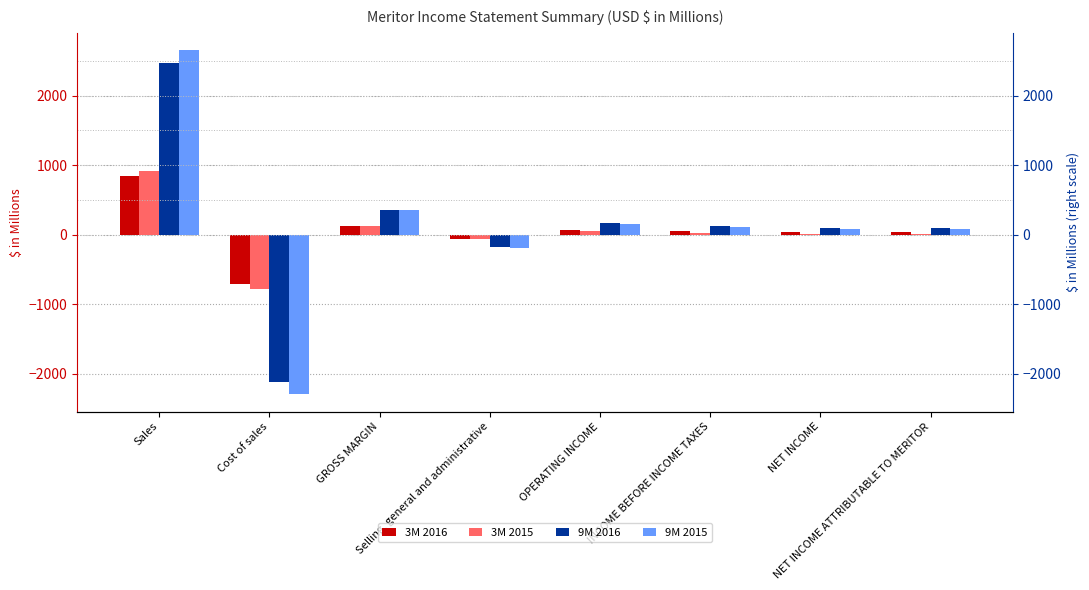

Which series changed the most between Cost of sales and INCOME BEFORE INCOME TAXES?

9M 2015